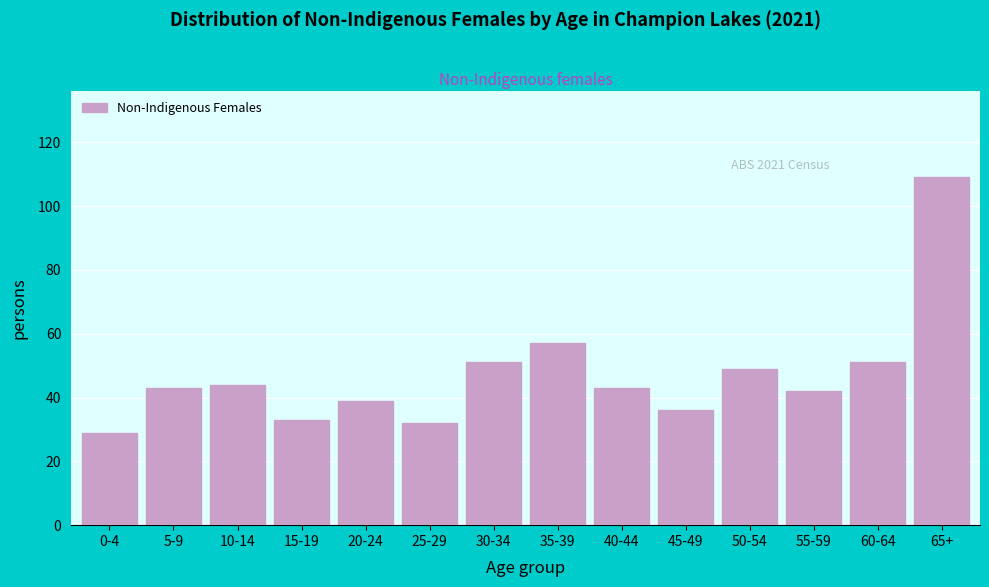

Reading left to right, extract all data points from this chart.

29	43	44	33	39	32	51	57	43	36	49	42	51	109